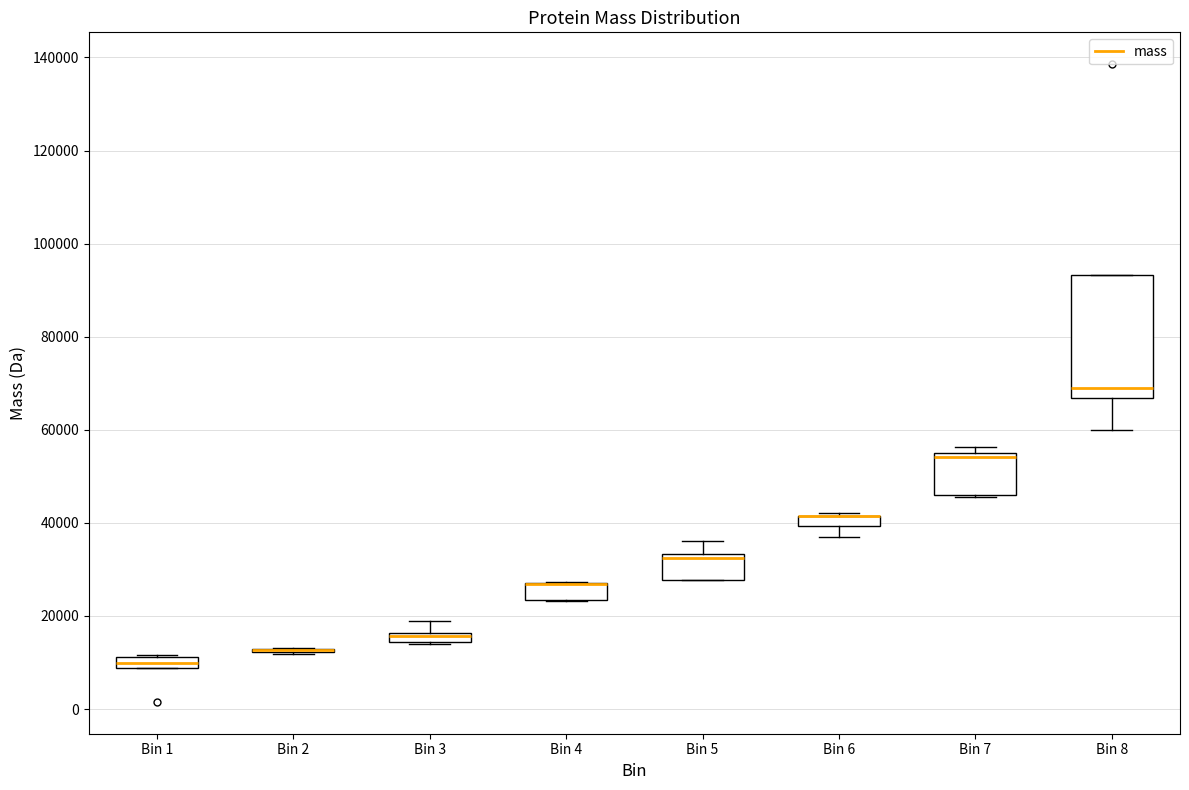

Which box is the tallest, from its lower edge to its upper edge?

Bin 8